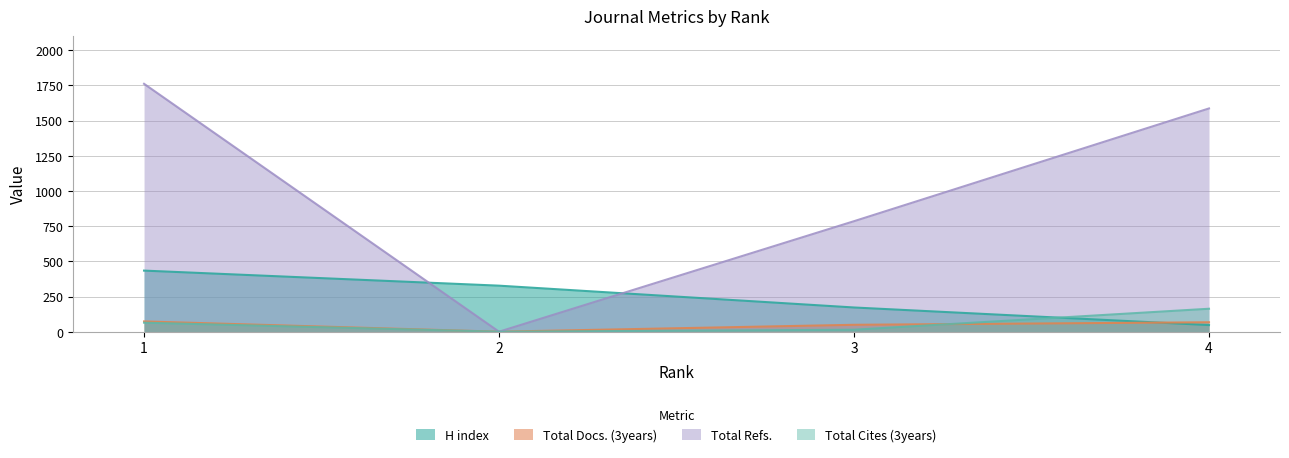

True or false: Total Cites (3years) has a value of 18 at 3.

False